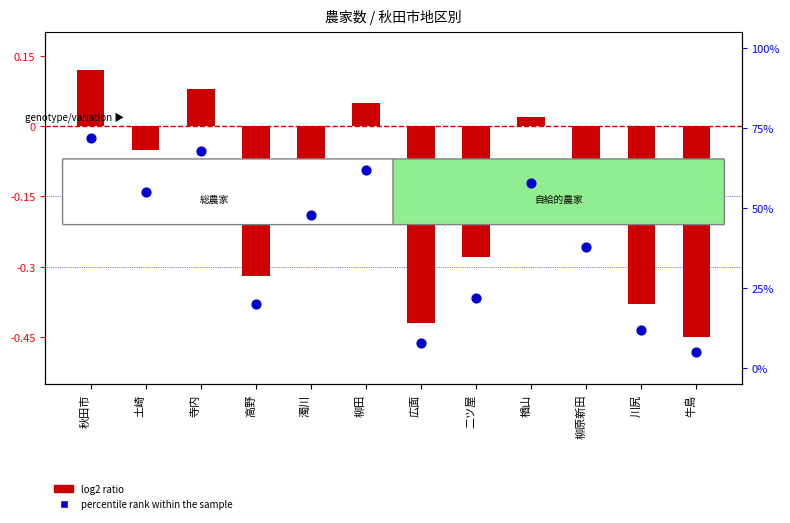

What is the total value across all series at 柳原新田?

37.9